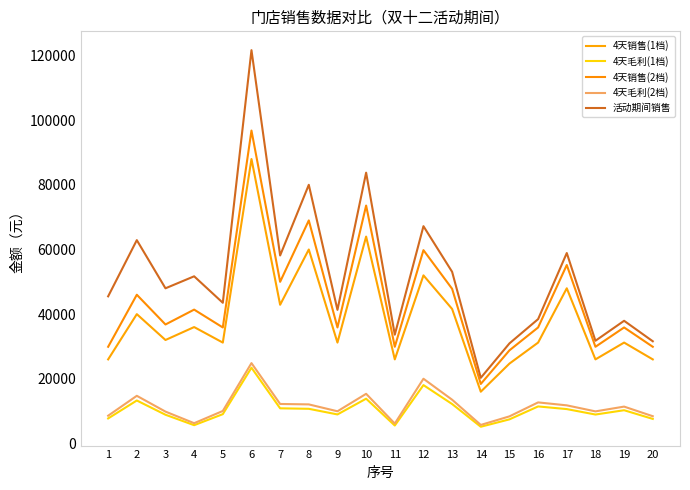

Rank the series at 12 from lowest to highest value.

4天毛利(1档), 4天毛利(2档), 4天销售(1档), 4天销售(2档), 活动期间销售